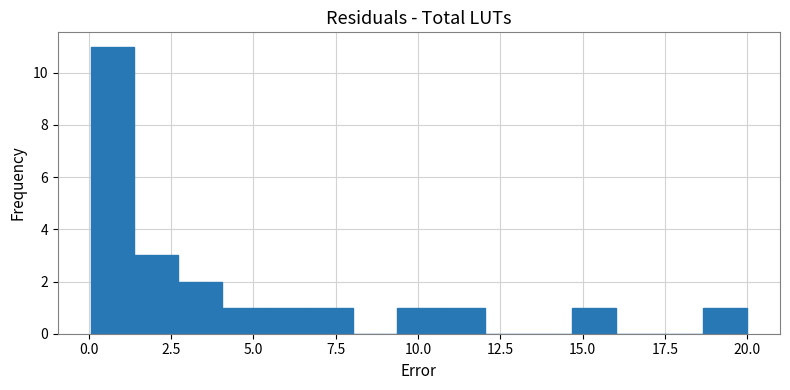

Around what value on the x-axis is the tallest bar? Give the approximate position of its centre, as read against the axis.

0.5